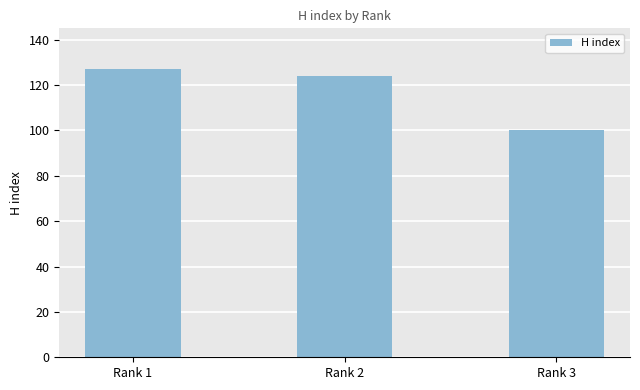

List the labels in order of value, largest first.

Rank 1, Rank 2, Rank 3